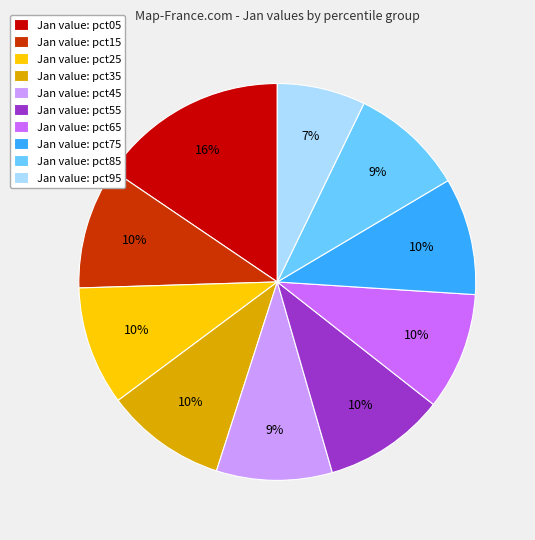

Does any single category account for the majority?

No